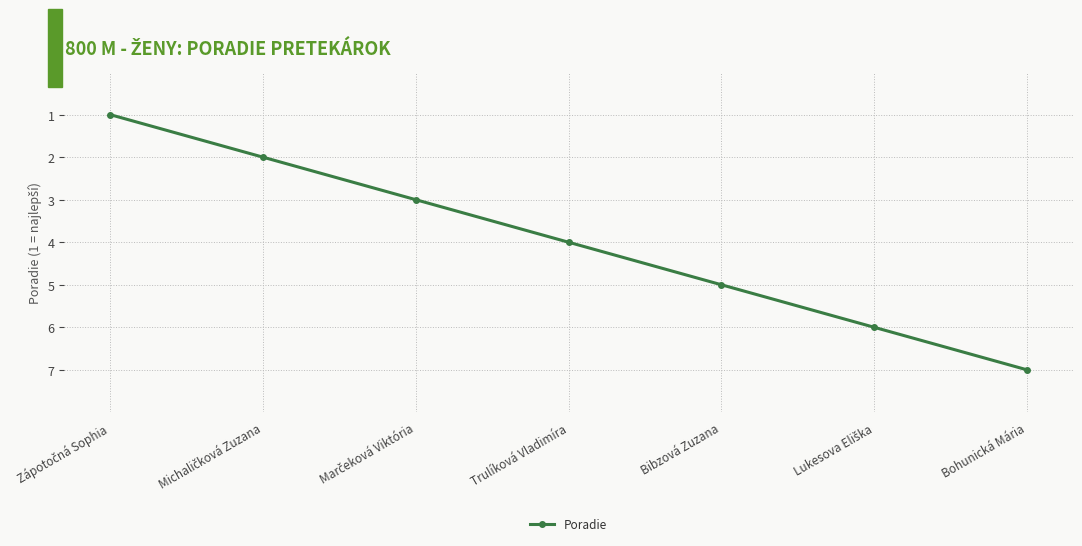

What is the sum of all values?

28